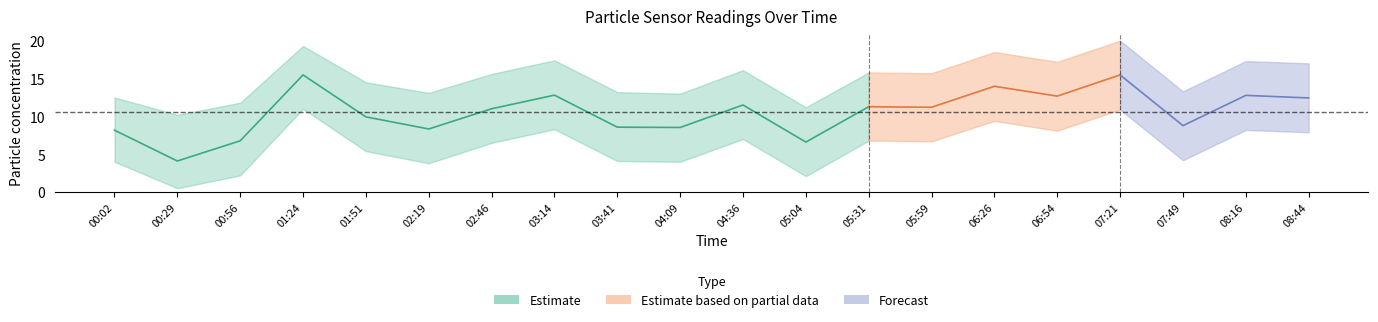

Where is the first local minimum for SDS_P2_low?

00:29